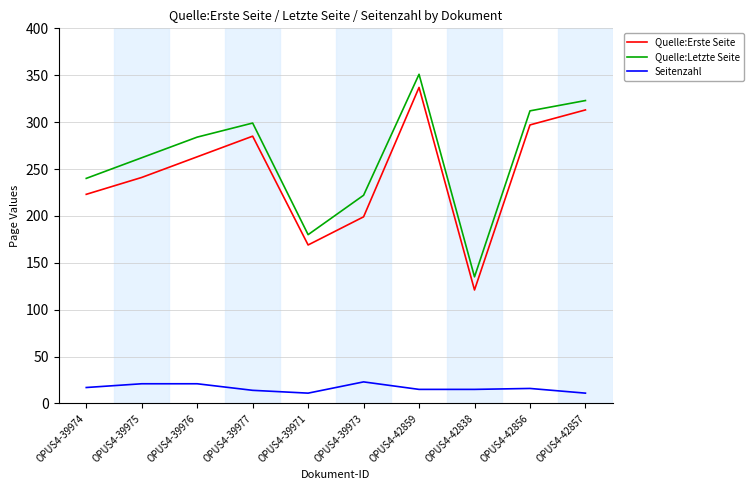

Where is the first local maximum for Quelle:Erste Seite?

OPUS4-39977